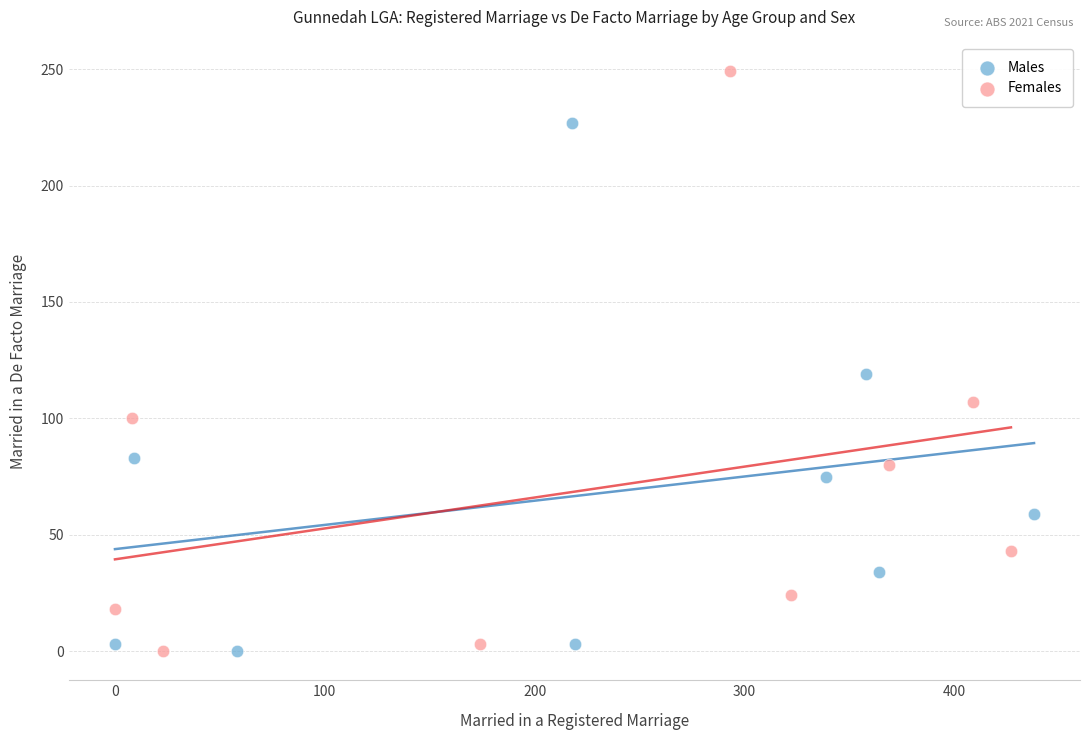

Which series has the widest spread of Y values?

Females